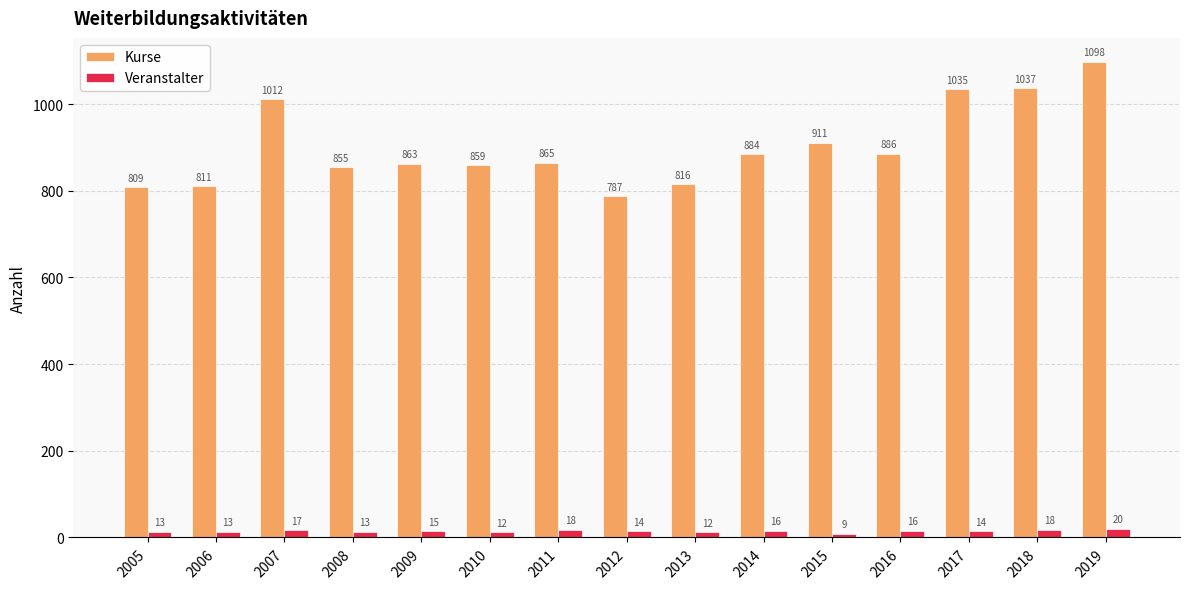

What value does the Kurse series have at 2014, to the nearest 5?

885